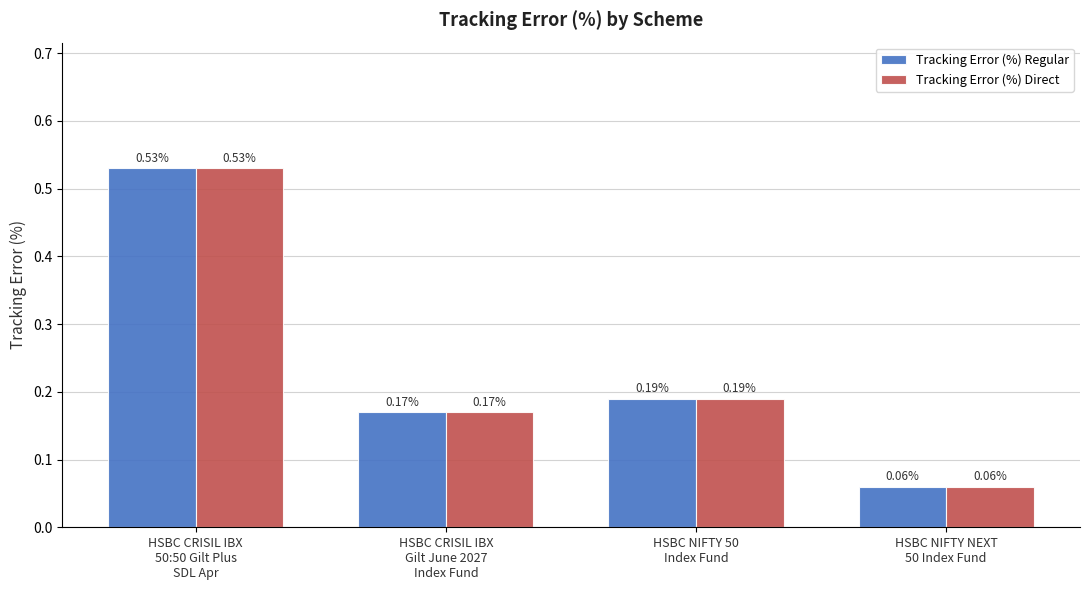

At how many categories does at least one series exceed 0?

4